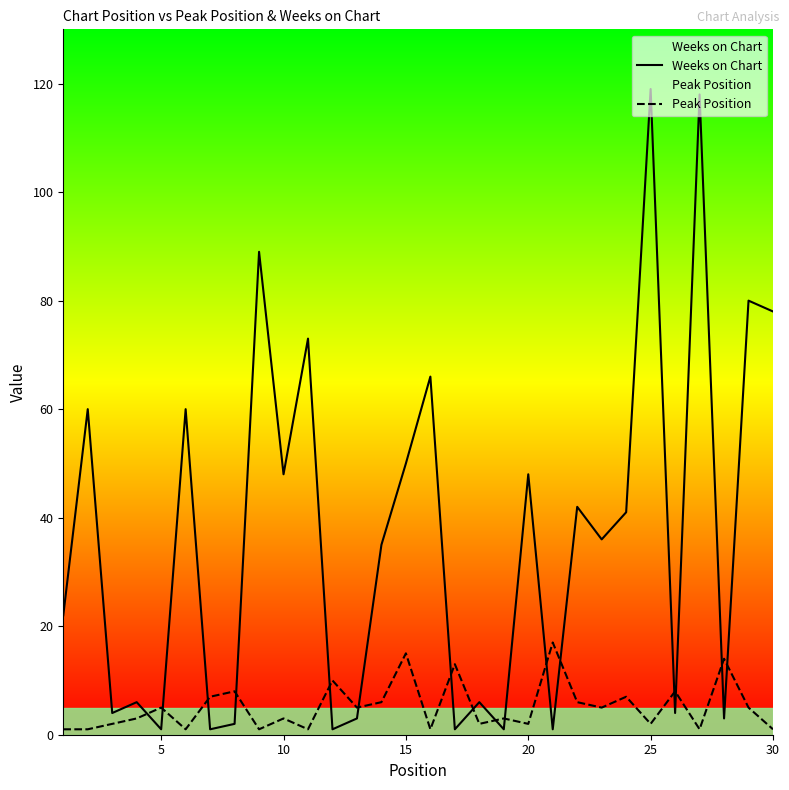

How many distinct data groups are displayed?

2